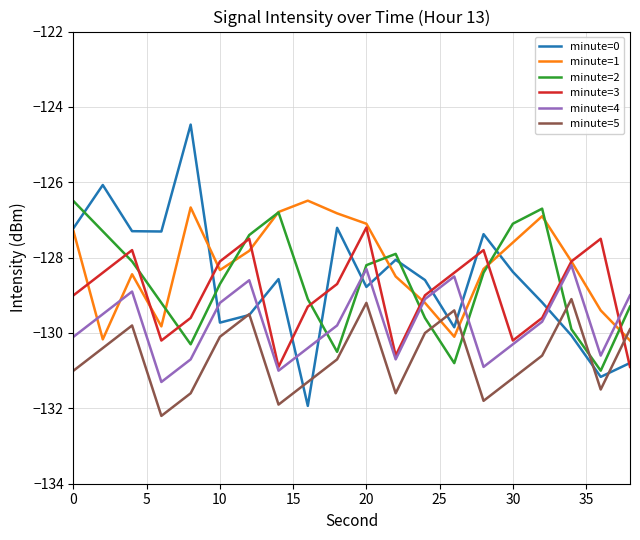

Which series has the widest spread of values?

minute=0